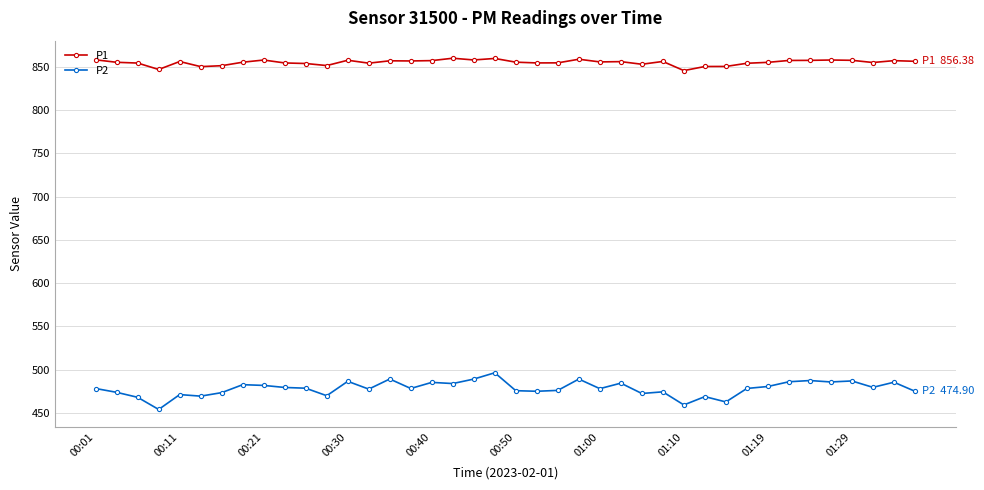

Rank the series by their average value, from lowest to highest.

P2, P1